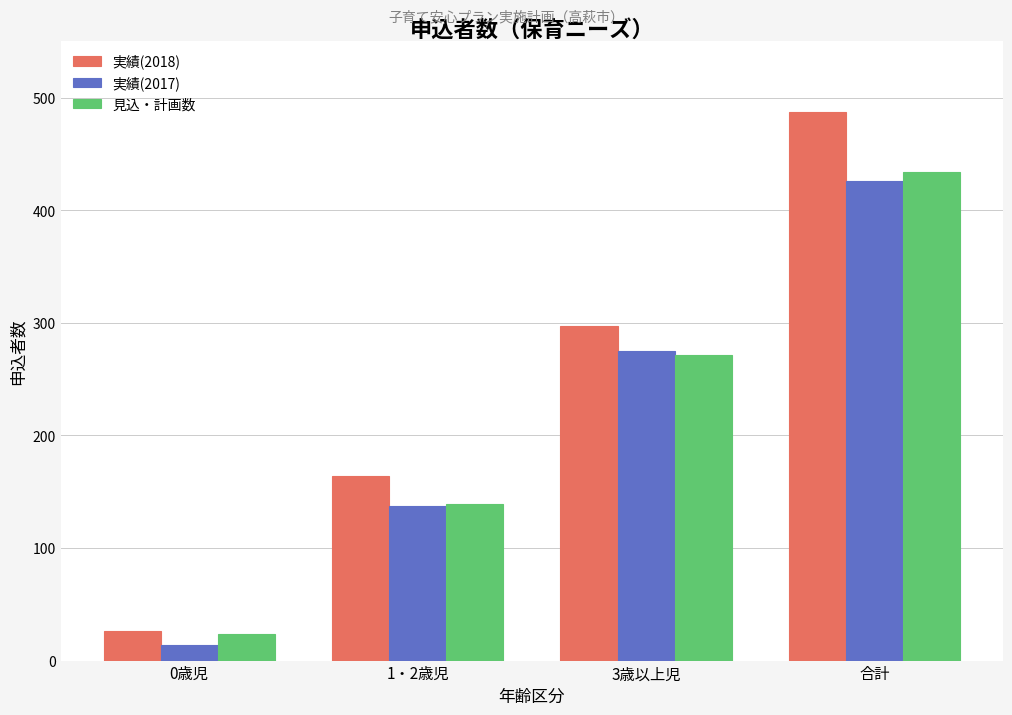

At how many categories does at least one series exceed 408?

1